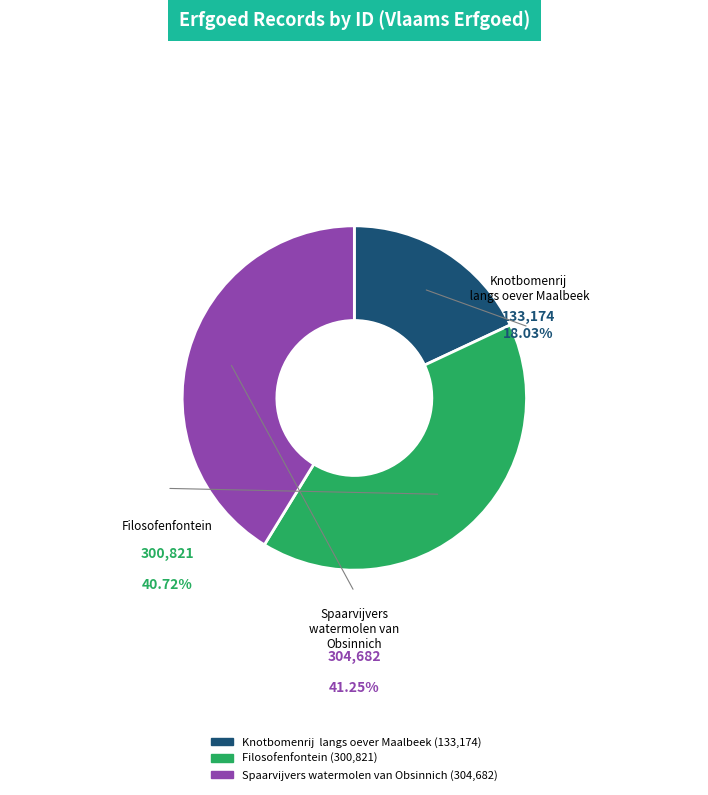

How many segments does this pie chart have?

3